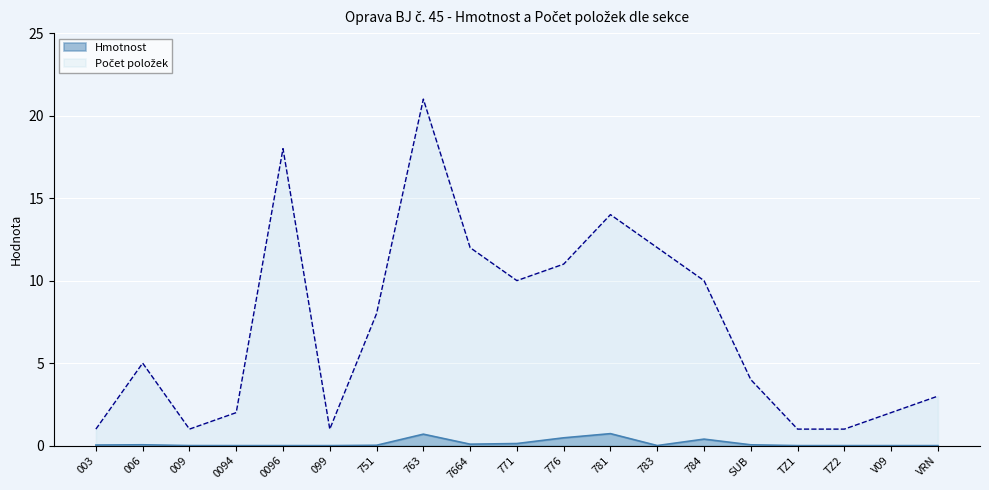

What is the sum of all Počet položek values?

137.0